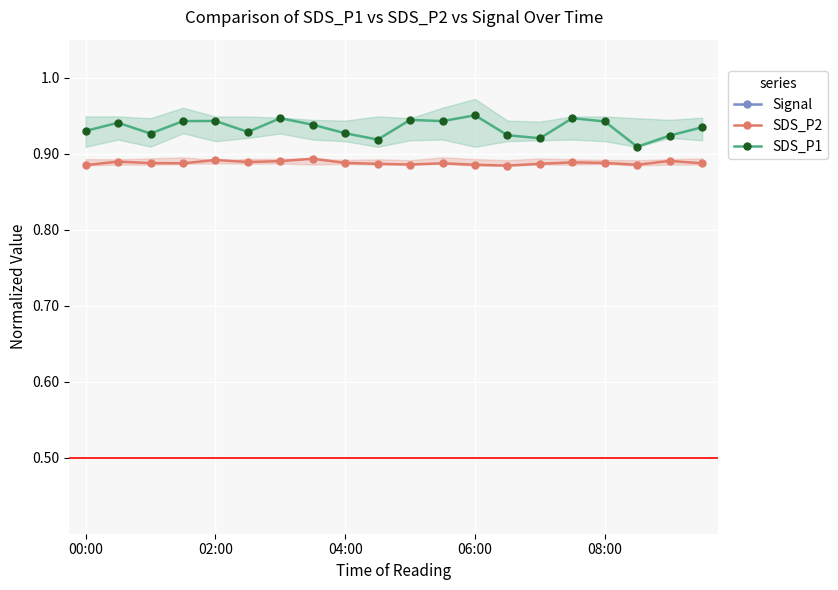

Is the value of SDS_P2 at 02:00 greater than the value of SDS_P1 at 15?

No